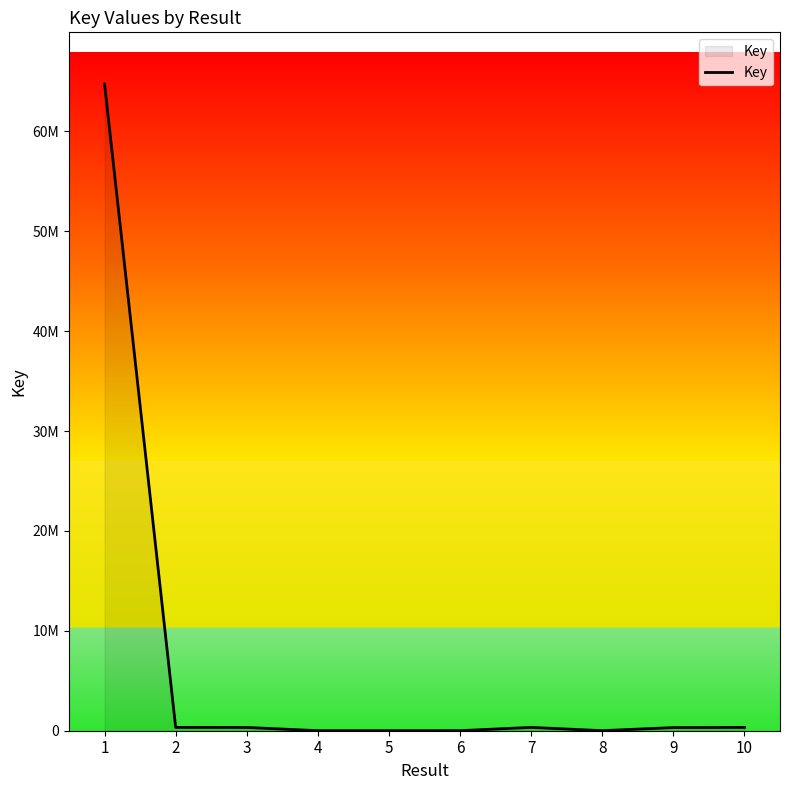

Does the chart have visible grid lines?

No